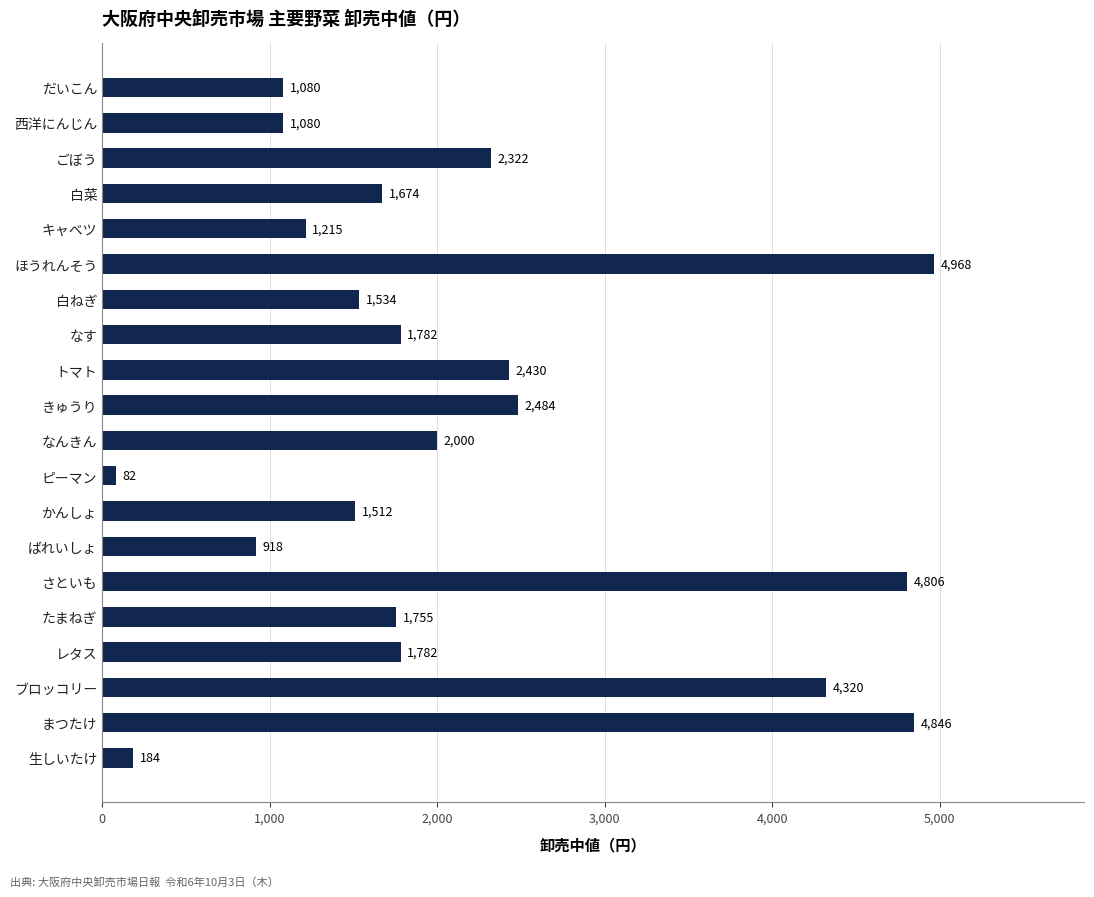

The value at きゅうり is 2484. True or false?

True